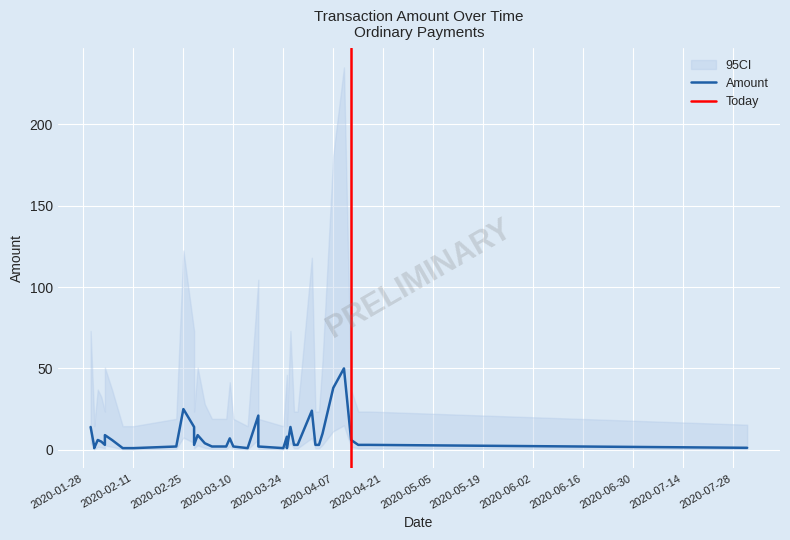

True or false: Amount and Fee cross at least once.

False